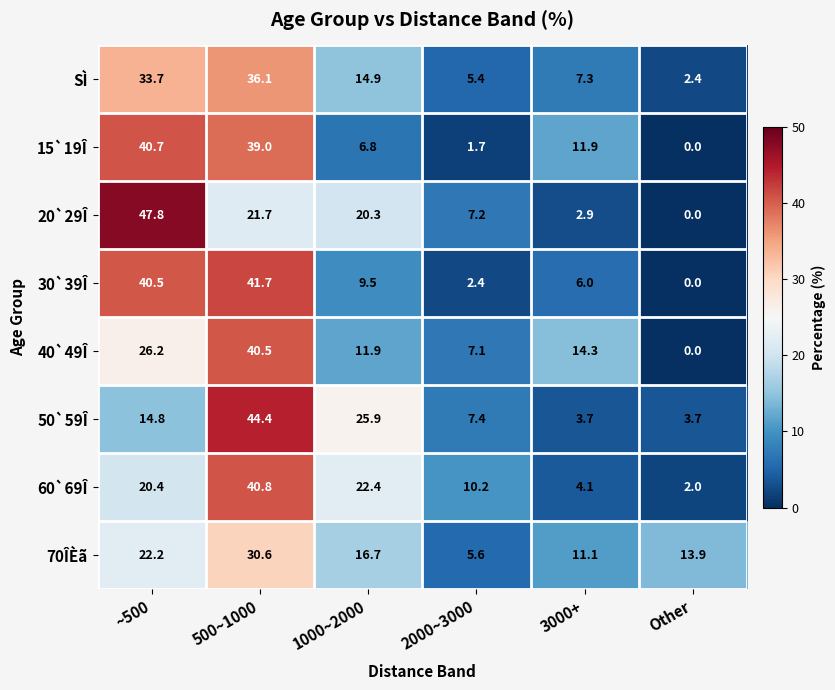

Rank the series by their maximum value, from highest to lowest.

20`29Î, 50`59Î, 30`39Î, 60`69Î, 15`19Î, 40`49Î, SÌ, 70ÎÈã